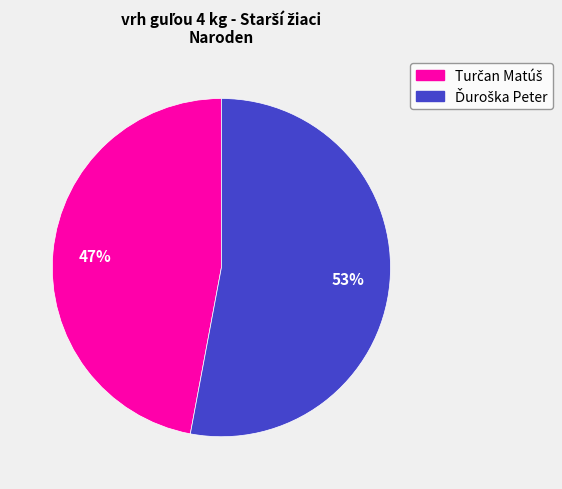

To the nearest percent, what is the difference between the largest and smallest slice percentages?

6%